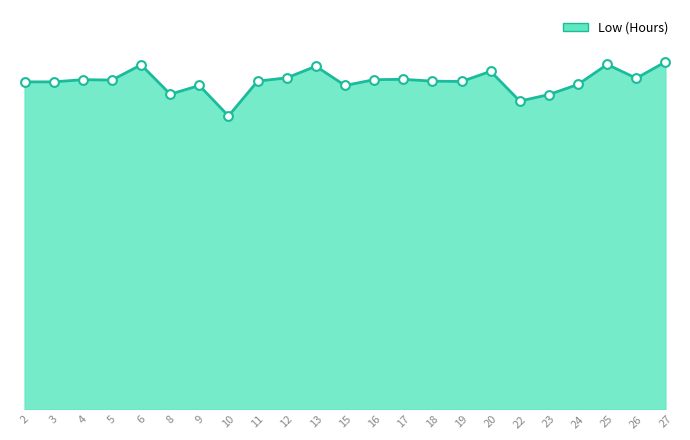

Between 17 and 16, which is larger?

17